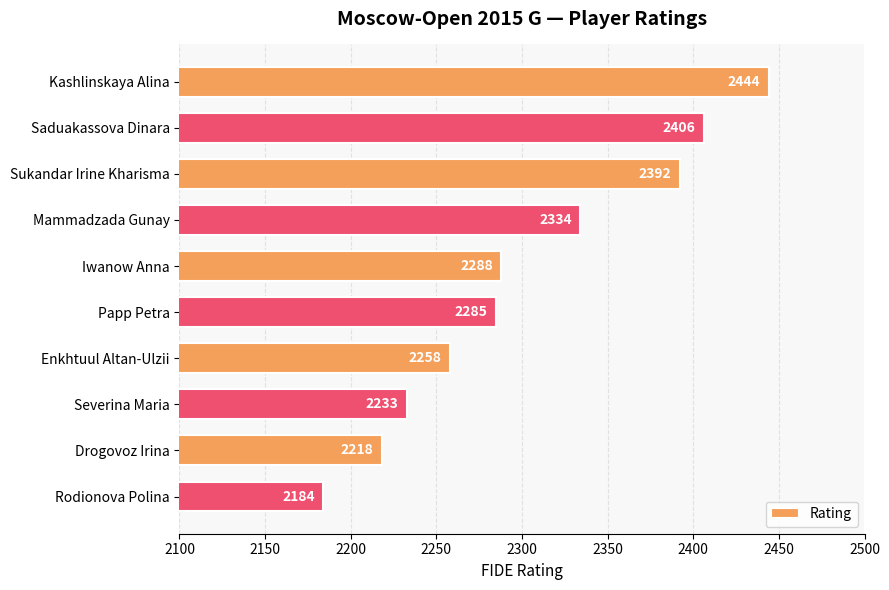

Reading top to bottom, list all the values displayed in this chart.

2444	2406	2392	2334	2288	2285	2258	2233	2218	2184